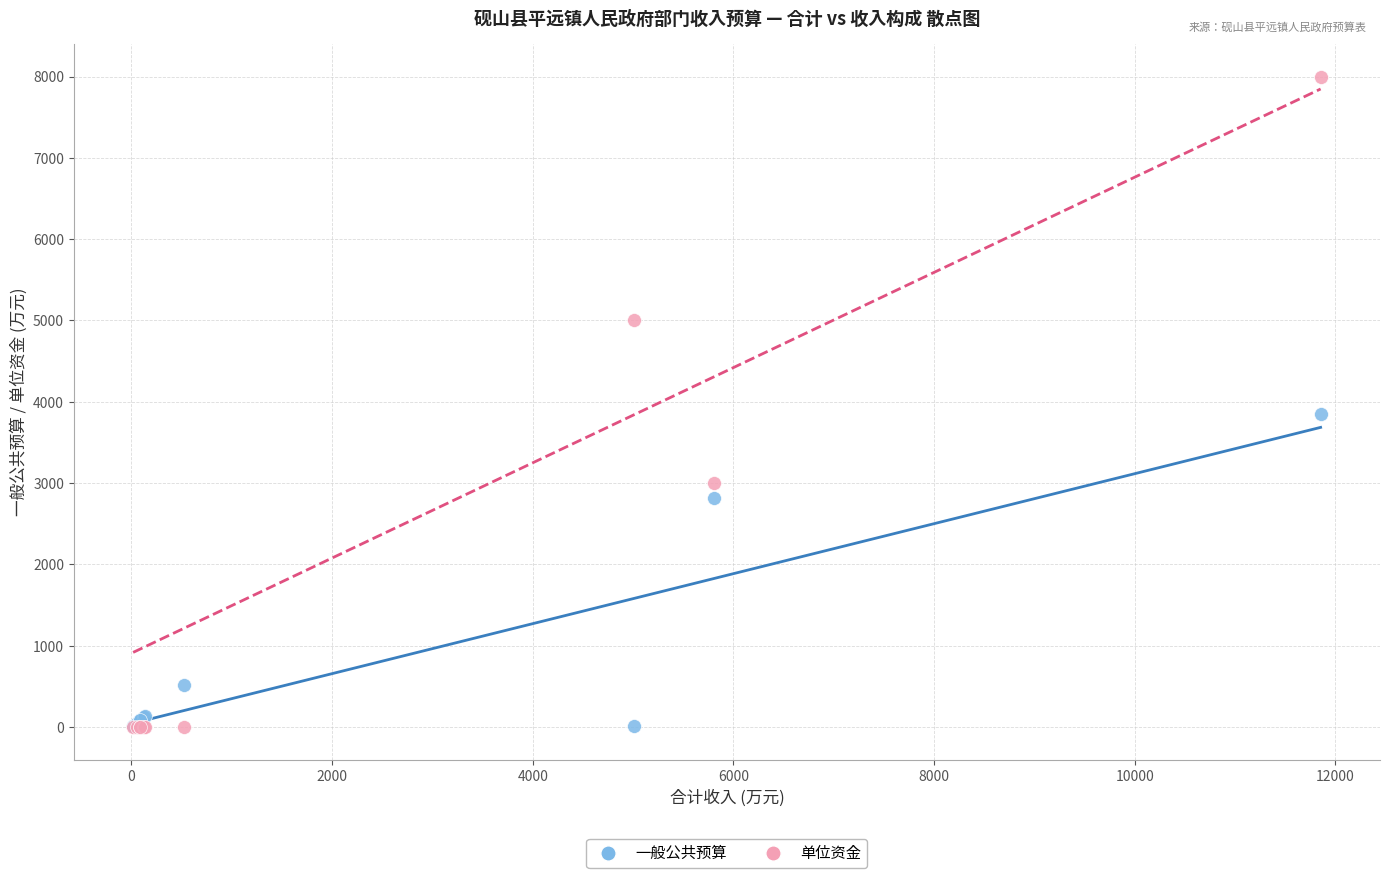

What are all the series names shown in the legend?

一般公共预算, 单位资金